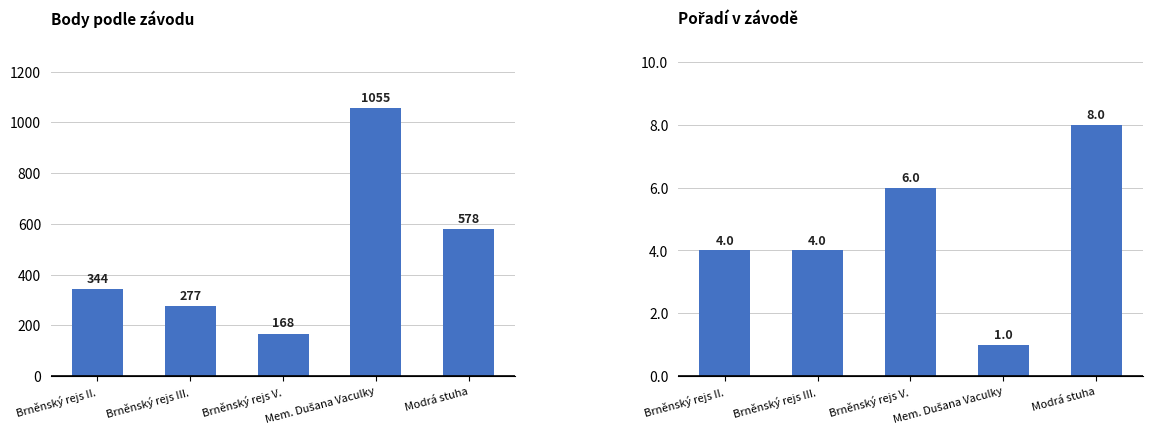

Reading right to left, what are all the values shown in this chart?

Body: 578	1055	168	277	344
Pořadí: 8	1	6	4	4